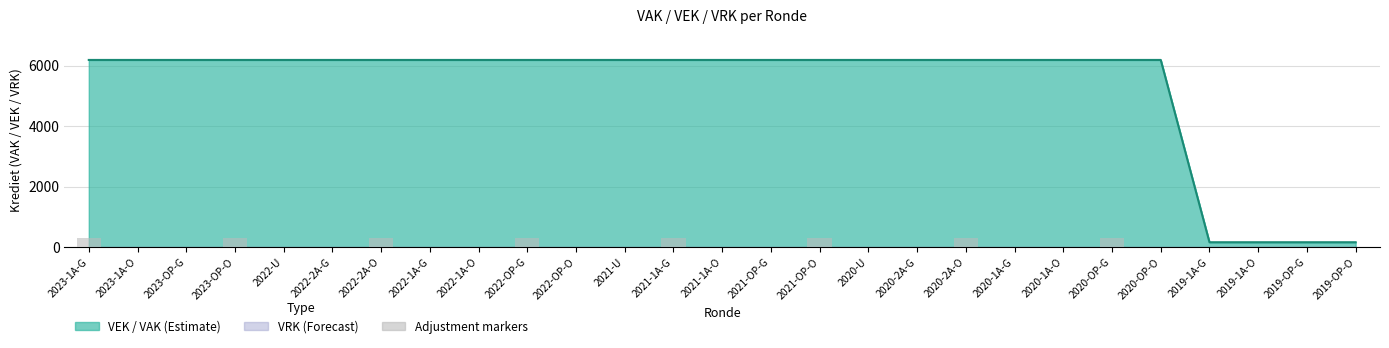

At which label does VEK reach its peak?

2023 1ste aanpassing – goedgekeurd